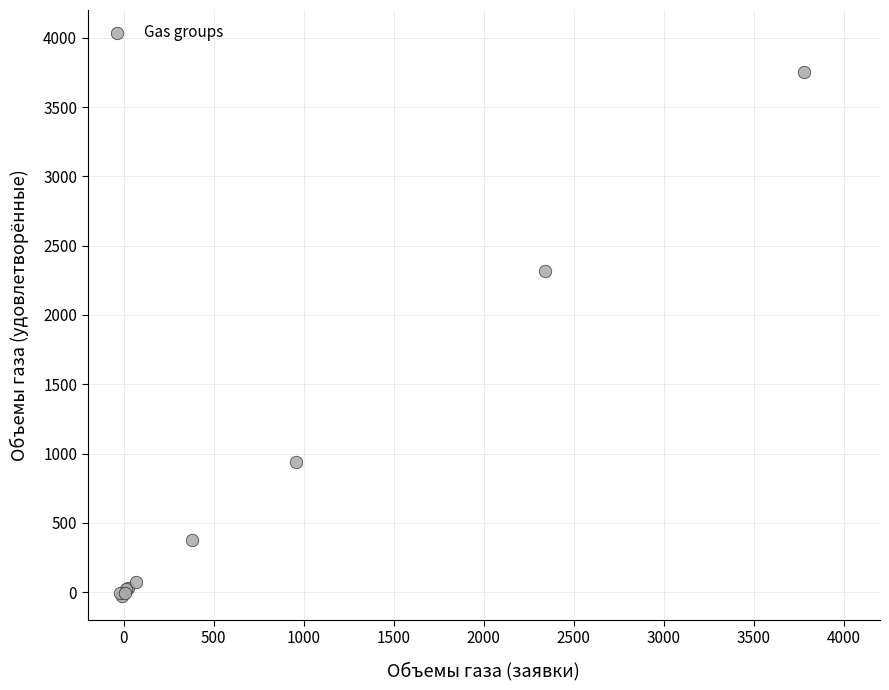

What Y value in the scatter plot is closest to 1863?

2318.6